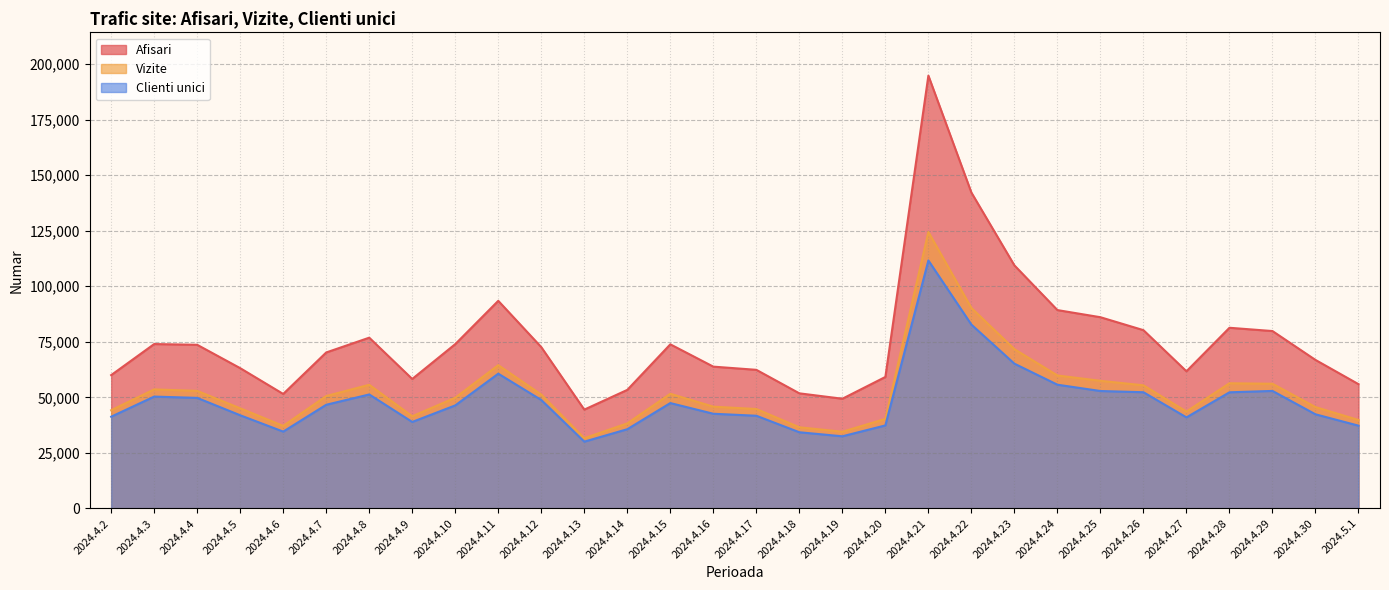

What value does the Afisari series have at 2024.4.16, to the nearest 10?

63800